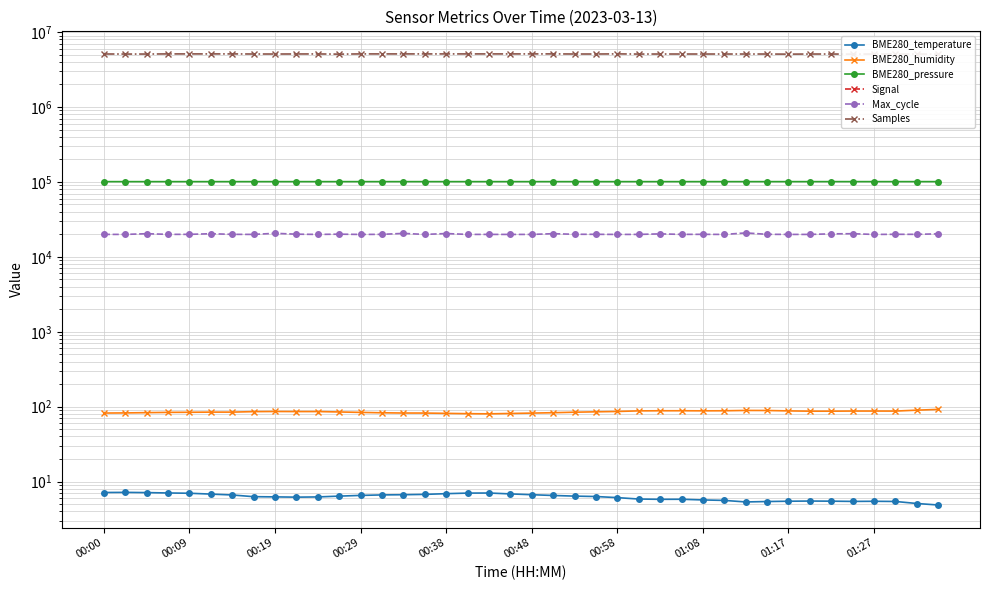

Reading right to left, what are all the values shown in this chart?

BME280_temperature: 4.9	5.1	5.4	5.5	5.4	5.5	5.5	5.5	5.4	5.3	5.6	5.7	5.8	5.8	5.8	6.1	6.3	6.4	6.5	6.7	6.8	7.0	7.0	6.9	6.8	6.7	6.6	6.5	6.4	6.2	6.2	6.2	6.3	6.6	6.8	7.0	7.0	7.1	7.2	7.2
BME280_humidity: 91.9	89.8	87.3	87.4	87.4	87.1	87.1	87.8	88.9	89.0	88.2	88.0	88.2	88.2	87.9	86.3	85.4	84.4	83.1	82.1	81.2	80.2	80.6	81.5	82.2	82.3	82.9	83.9	85.0	86.1	86.0	86.3	85.9	84.6	84.6	84.2	83.9	83.2	82.5	82.2
BME280_pressure: 100893.2	100891.3	100892.6	100891.9	100896.9	100890.3	100889.6	100891.1	100888.2	100876.7	100879.2	100872.9	100875.3	100871.0	100876.4	100866.1	100868.2	100858.4	100866.1	100870.3	100869.6	100868.1	100870.6	100870.8	100868.2	100866.1	100872.7	100872.1	100873.8	100872.0	100870.0	100863.5	100861.2	100863.2	100862.5	100856.7	100851.9	100861.0	100854.4	100853.3
Signal: -69.0	-69.0	-69.0	-70.0	-69.0	-69.0	-69.0	-69.0	-69.0	-69.0	-69.0	-69.0	-69.0	-69.0	-69.0	-69.0	-69.0	-69.0	-69.0	-69.0	-69.0	-69.0	-69.0	-69.0	-69.0	-69.0	-69.0	-69.0	-69.0	-69.0	-69.0	-69.0	-69.0	-68.0	-68.0	-70.0	-70.0	-70.0	-70.0	-69.0
Max_cycle: 20271.0	19965.0	19985.0	19912.0	20354.0	20277.0	19912.0	19920.0	19977.0	20858.0	19912.0	19965.0	19943.0	20251.0	19920.0	19912.0	19976.0	20003.0	20369.0	19915.0	19912.0	19926.0	19923.0	20457.0	19919.0	20559.0	19961.0	19904.0	20066.0	19915.0	20061.0	20605.0	19919.0	19960.0	20354.0	19955.0	19954.0	20356.0	19919.0	19930.0
Samples: 5075378.0	5093251.0	5093771.0	5093628.0	5075609.0	5093607.0	5093499.0	5075581.0	5093786.0	5093862.0	5093926.0	5093966.0	5094221.0	5094492.0	5086082.0	5114464.0	5095183.0	5096247.0	5112298.0	5110839.0	5110558.0	5110458.0	5110896.0	5110552.0	5110837.0	5110472.0	5110656.0	5110548.0	5074972.0	5106101.0	5101207.0	5093412.0	5095968.0	5111135.0	5111477.0	5111082.0	5111059.0	5091033.0	5089695.0	5099956.0